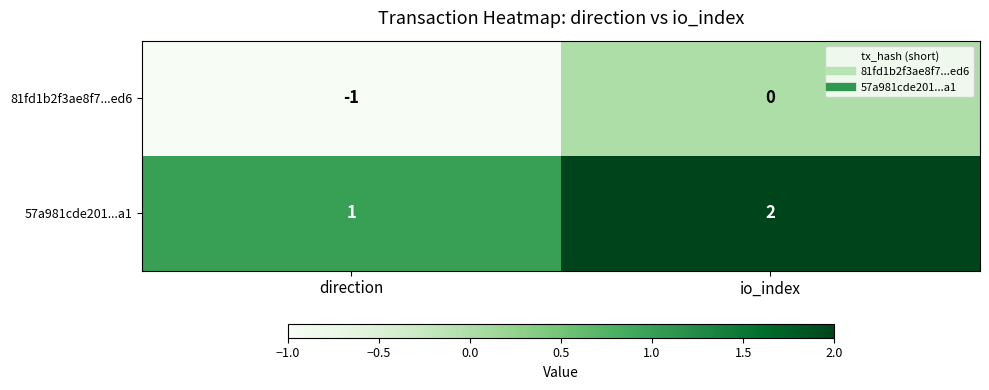

Rank the series by their maximum value, from highest to lowest.

57a981cde201...a1, 81fd1b2f3ae8f7...ed6